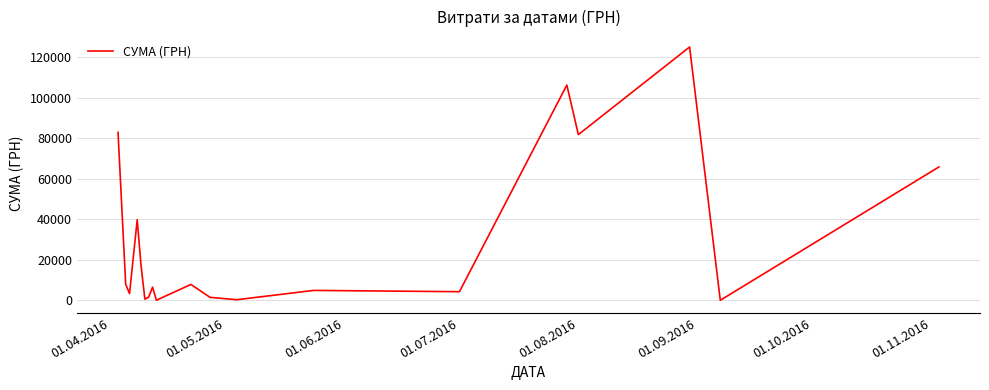

What is the greatest value displayed?

124904.8